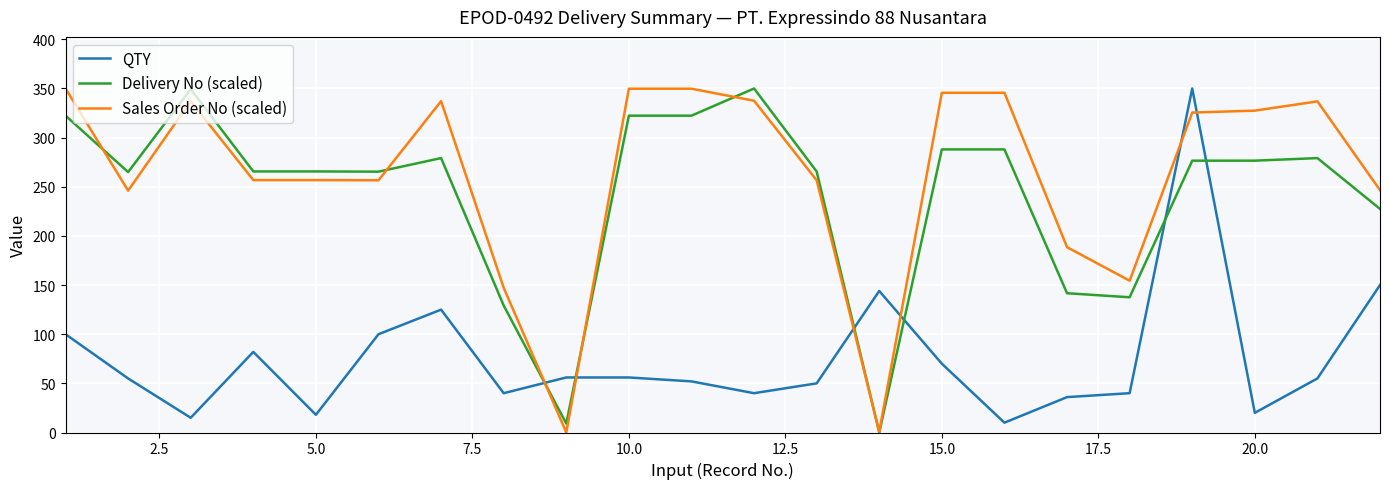

Which series has the largest total across all categories?

Sales Order No (scaled)